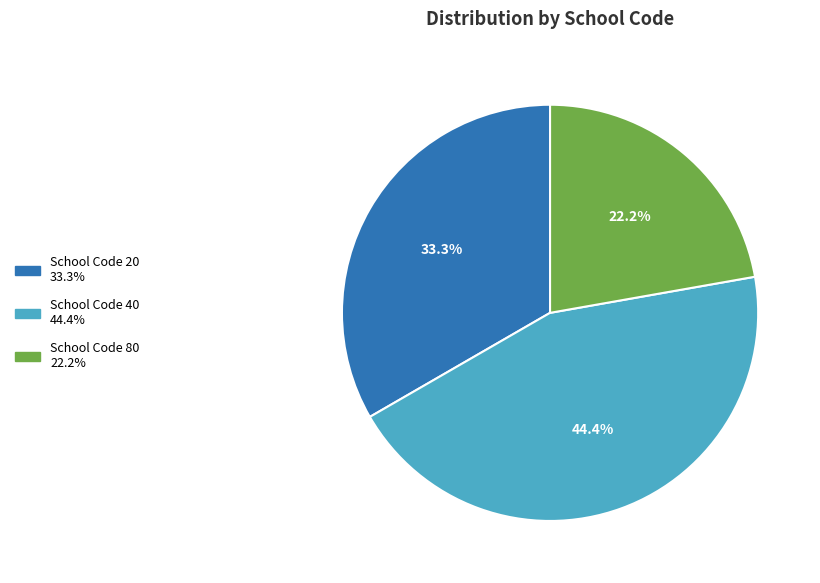

Is there any slice that represents more than half of the pie?

No